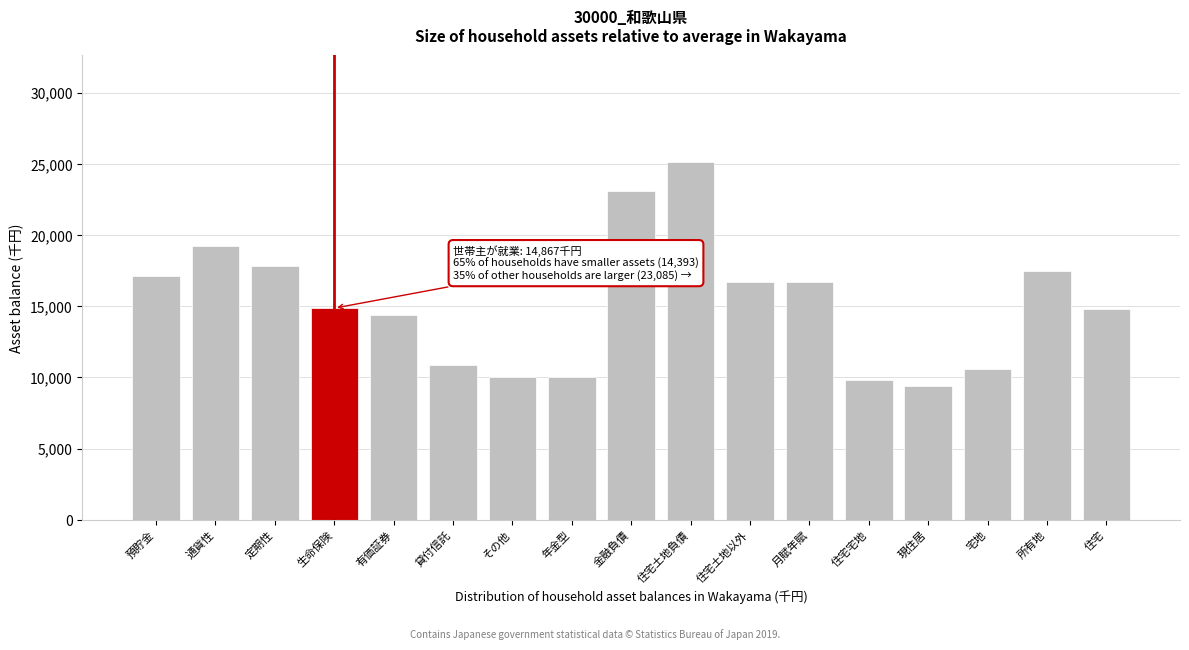

Read the value at 住宅土地負債.

25115